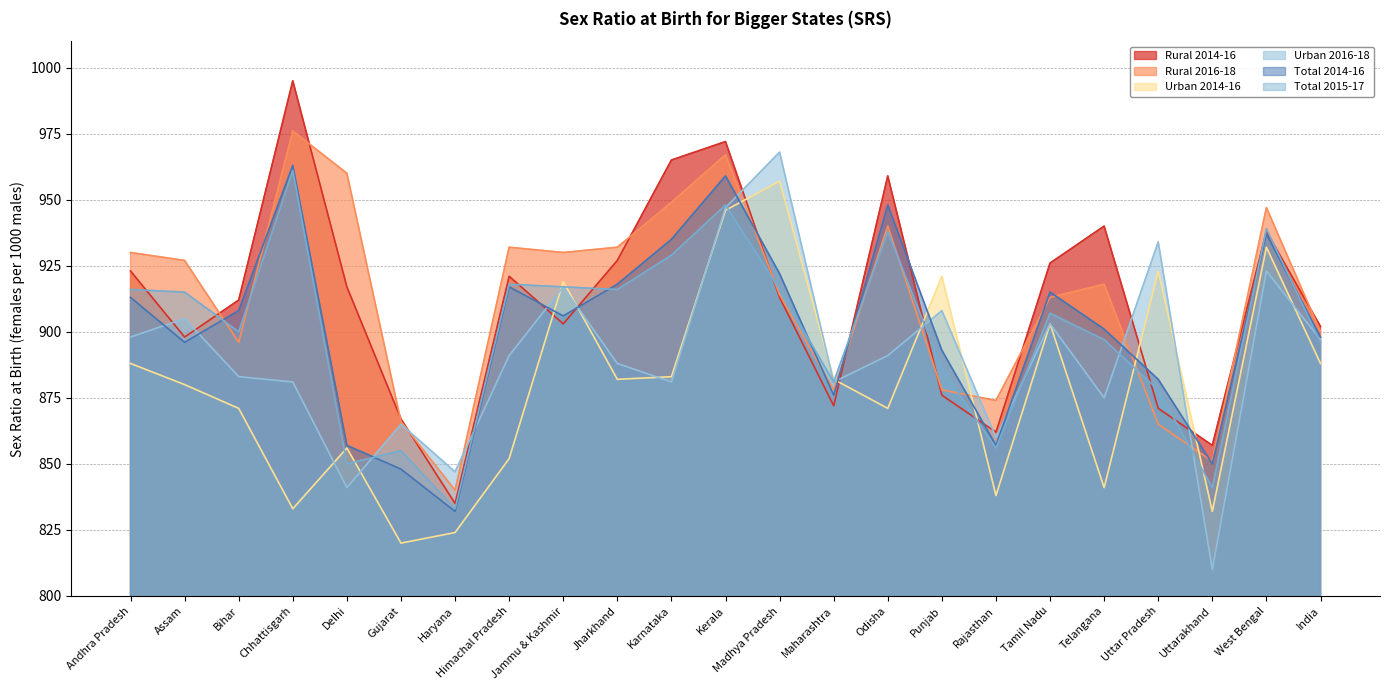

Read the Rural 2016-18 value at Uttar Pradesh.

865